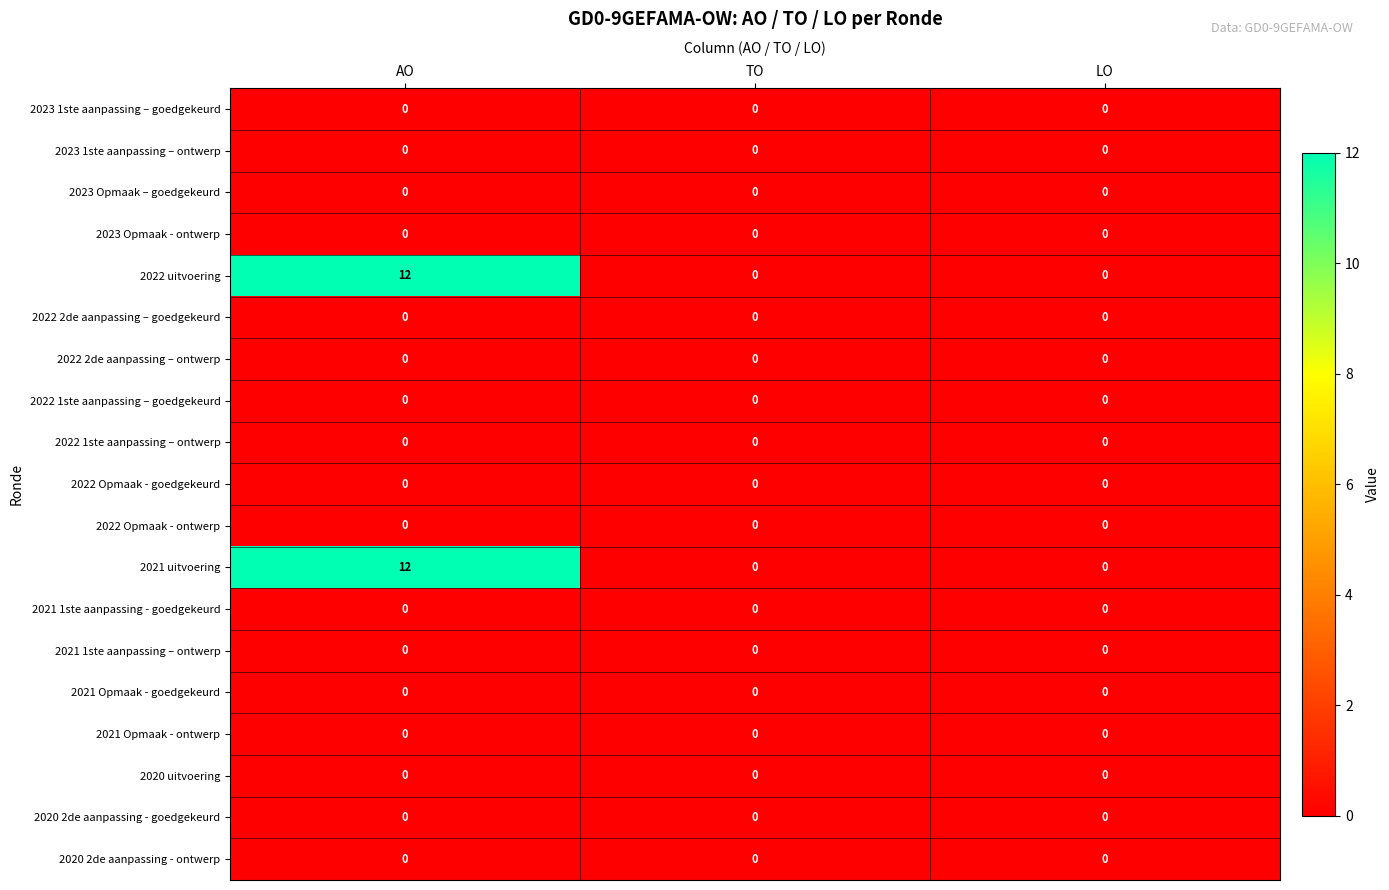

What is the maximum value shown in the chart?

12